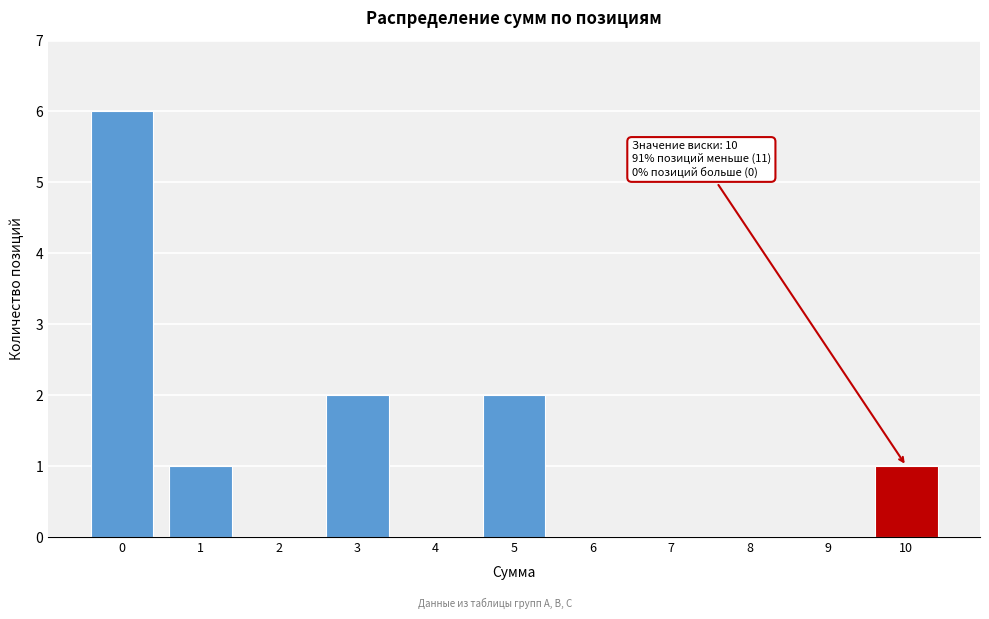

Reading left to right, extract all data points from this chart.

0=6	1=1	2=0	3=2	4=0	5=2	6=0	7=0	8=0	9=0	10=1